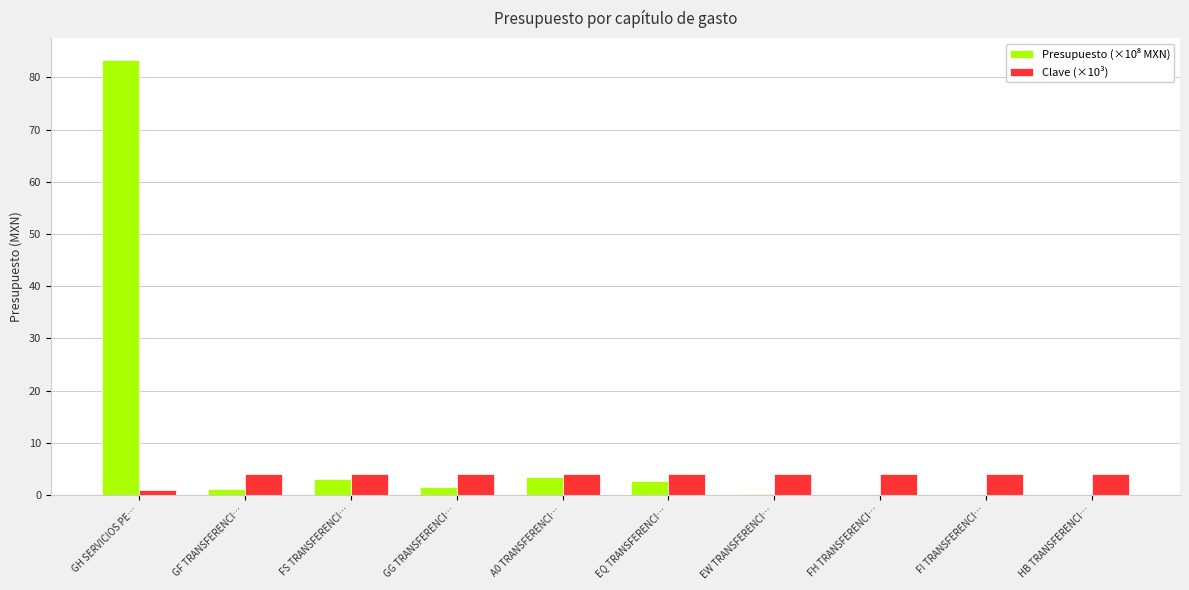

Which label corresponds to the largest value in the chart?

GH SERVICIOS PE…